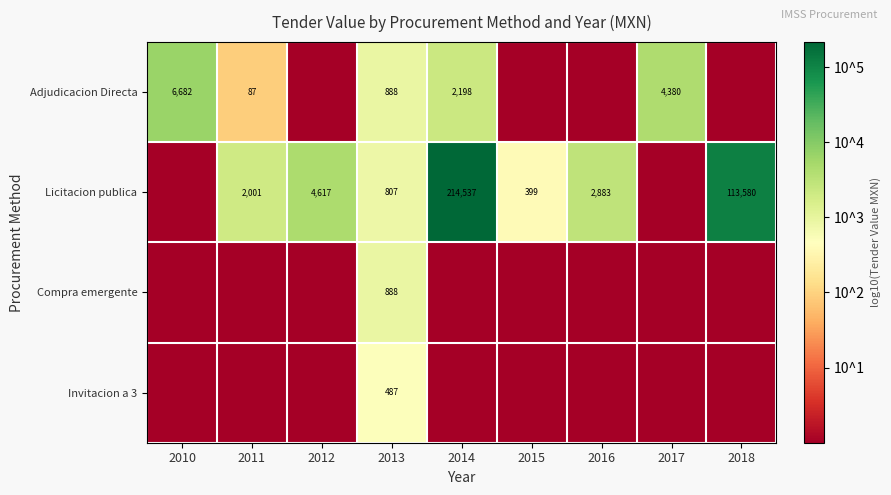

Is it true that Licitacion publica equals 363 at 2013?

False